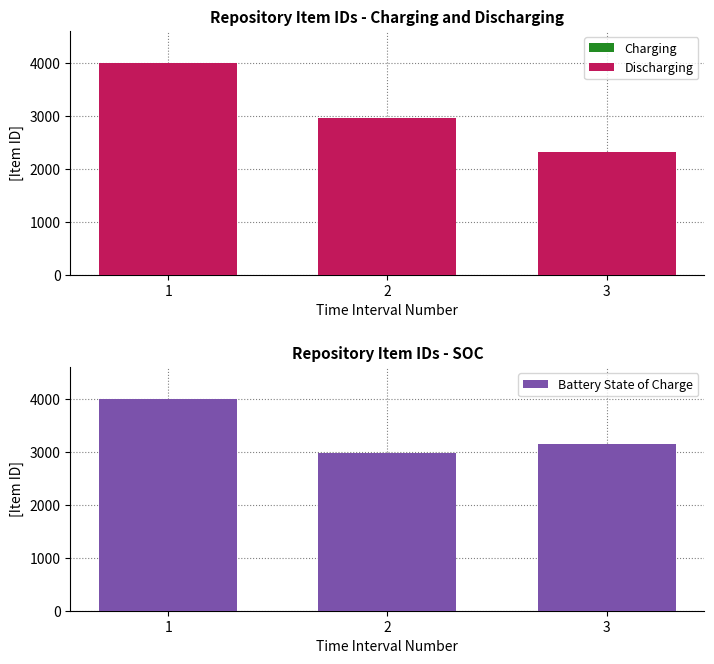

Where is Discharging nearest to the value 3164?

2